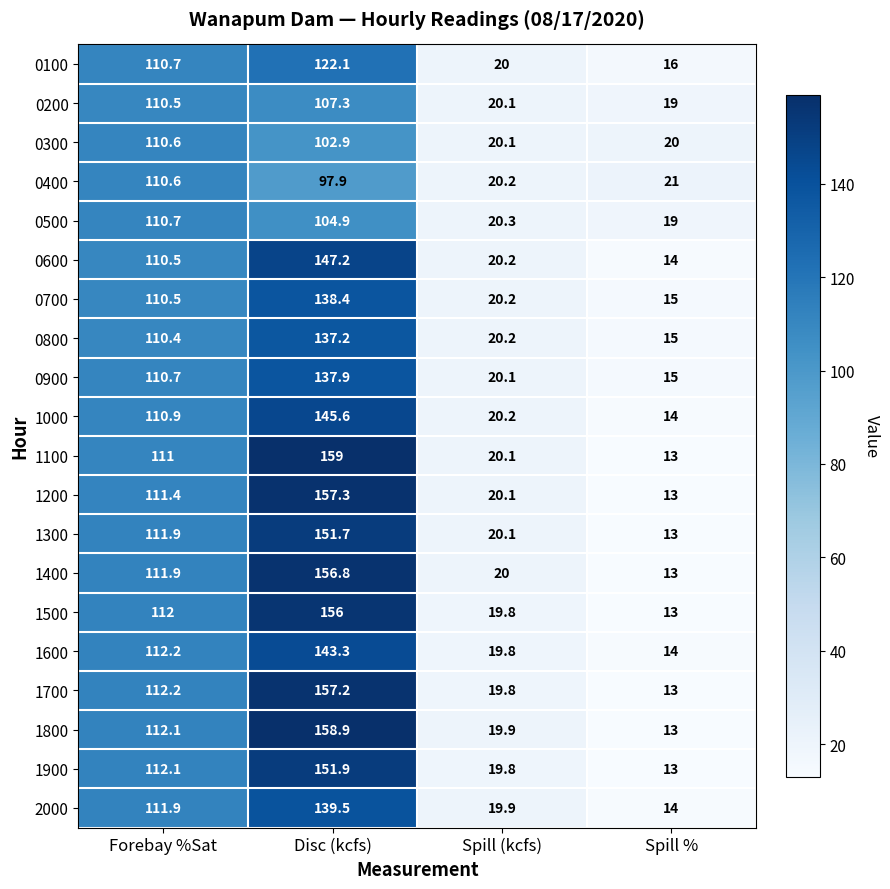

Rank the series at Disc (kcfs) from lowest to highest value.

0400, 0300, 0500, 0200, 0100, 0800, 0900, 0700, 2000, 1600, 1000, 0600, 1300, 1900, 1500, 1400, 1700, 1200, 1800, 1100